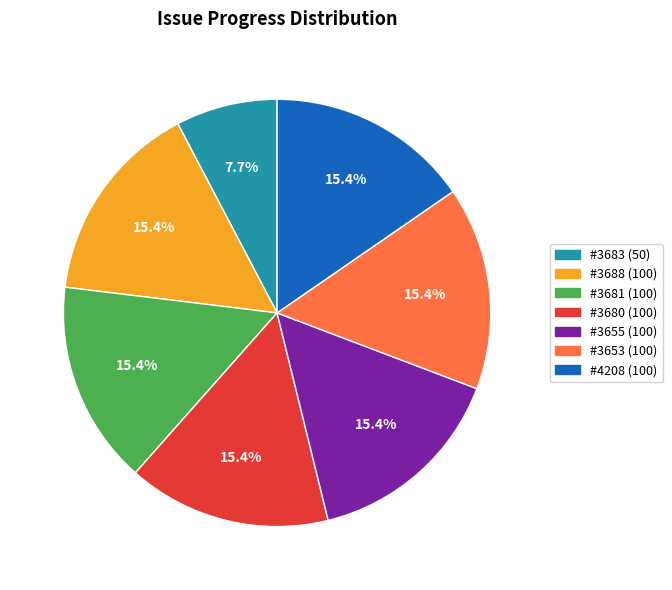

Does any single category account for the majority?

No